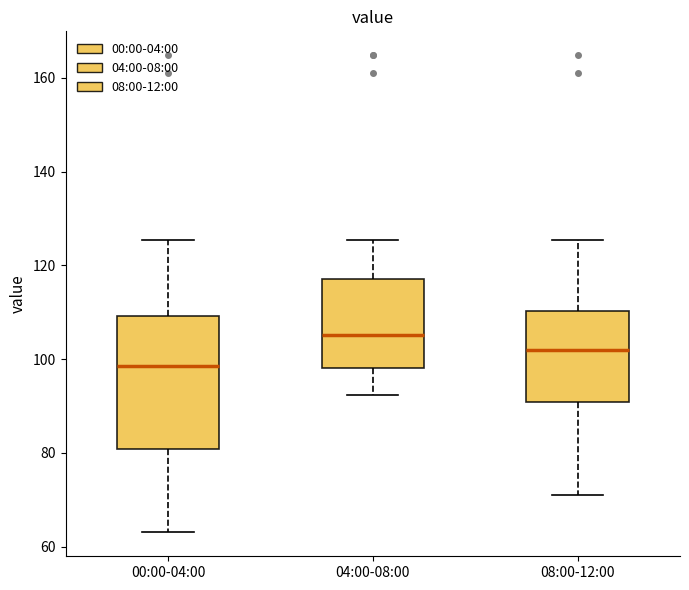

Reading left to right, read every box against the y-axis: the position of its median line, the range the box covers, and the ends of its whiskers. The values are not printed on the chart, so give them approximately, as read against the axis.

00:00-04:00: median 98, box 80 to 110, whiskers 64 to 126
04:00-08:00: median 106, box 98 to 118, whiskers 92 to 126
08:00-12:00: median 102, box 90 to 110, whiskers 70 to 126